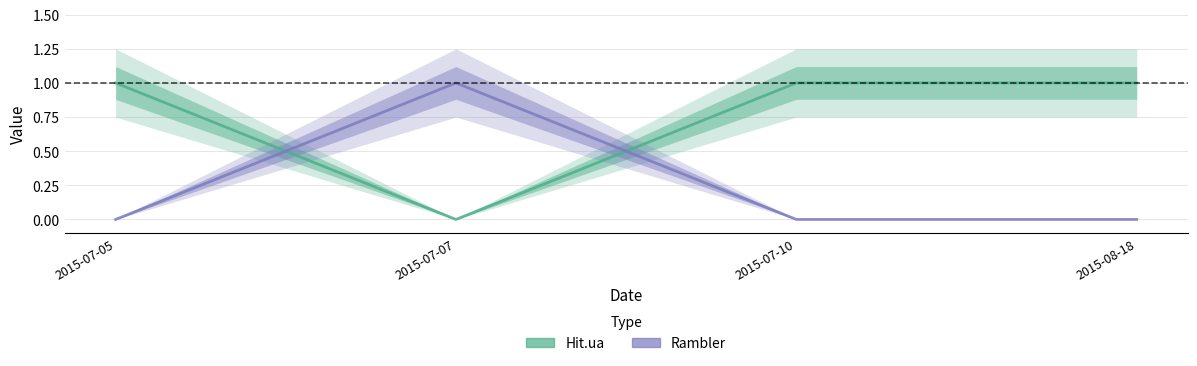

Where is the first local minimum for Hit.ua?

2015-07-07